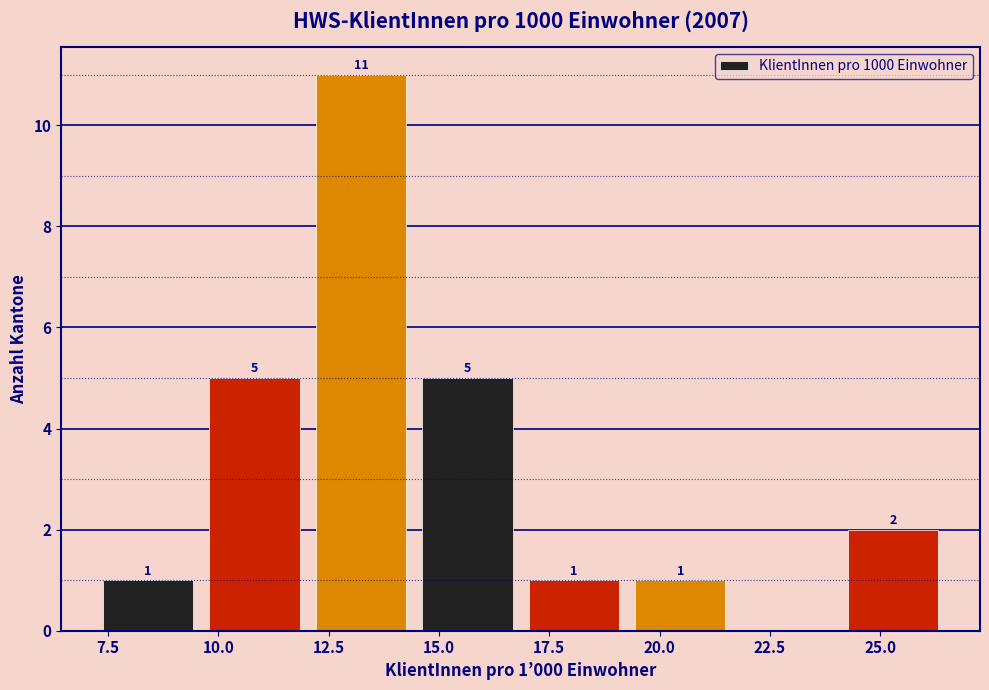

Which range on the x-axis has the tallest bar?

12.0 to 14.5